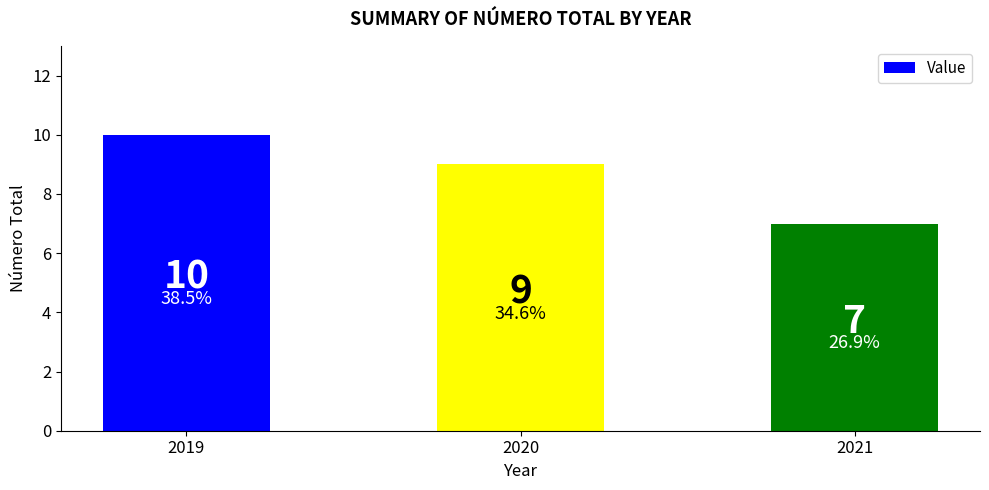

How many bars are there in total?

3